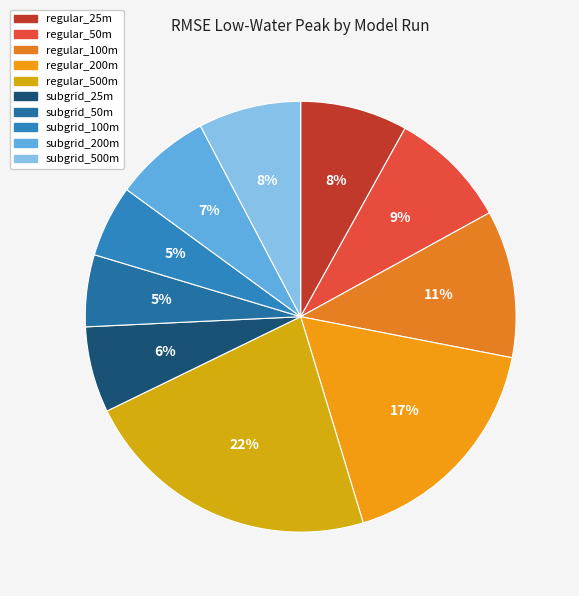

To the nearest percent, what percentage of the pie is subgrid_100m?

5%